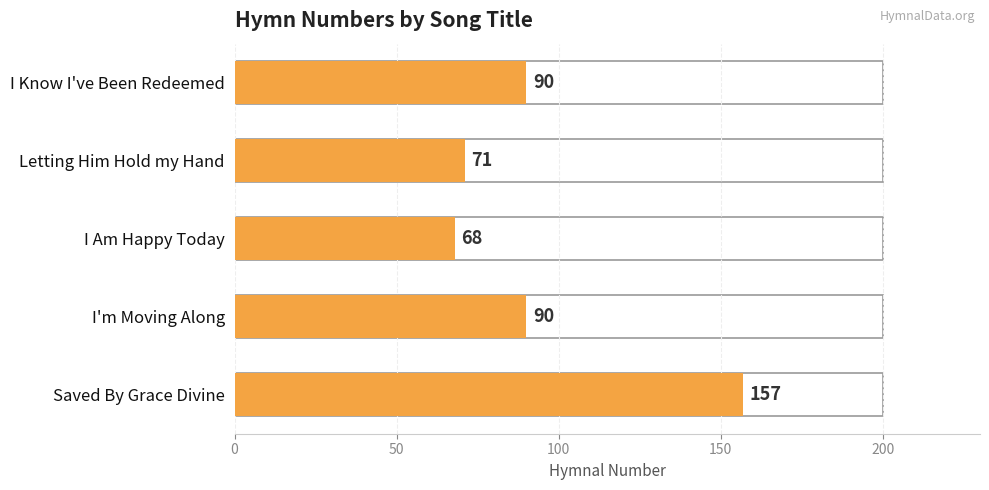

How many values are below 90?

2